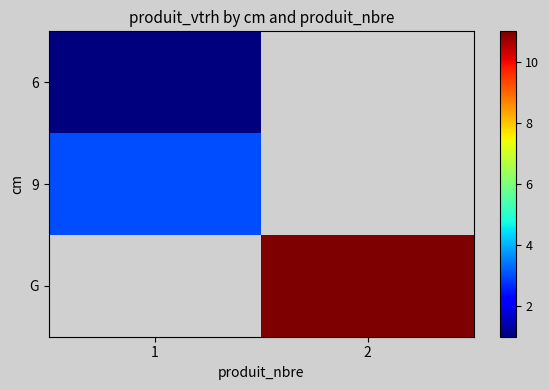

Which series has the largest range (max minus min)?

6